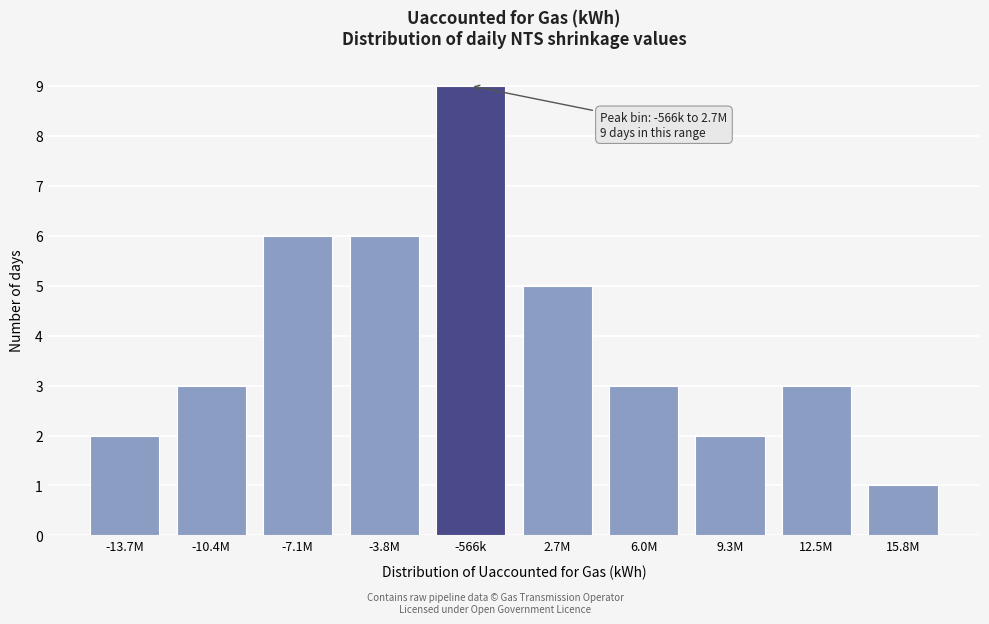

Reading left to right, list all the values displayed in this chart.

2	3	6	6	9	5	3	2	3	1